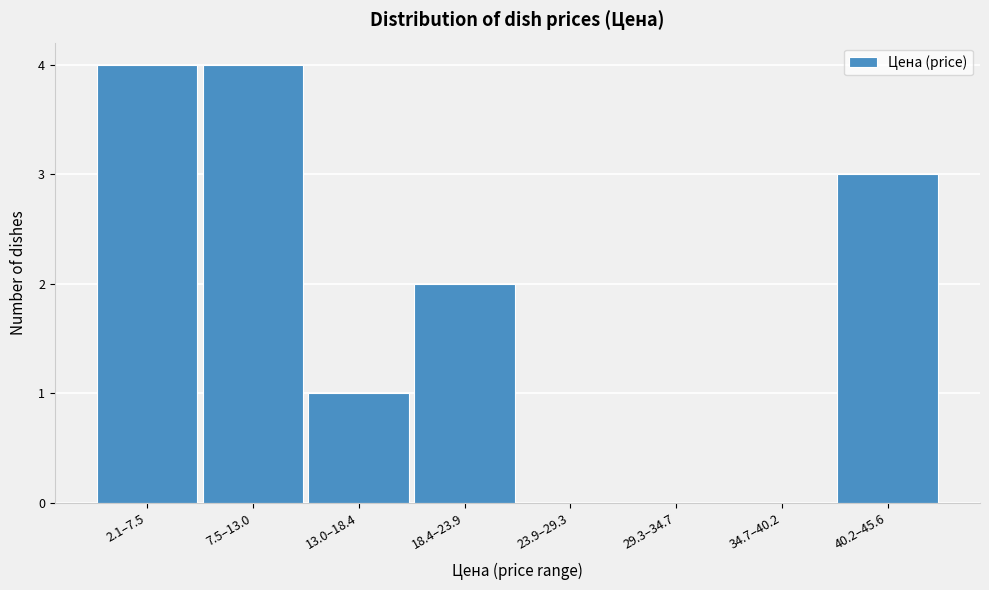

Reading left to right, transcribe all the data shown in this chart.

2.1–7.5=4	7.5–13.0=4	13.0–18.4=1	18.4–23.9=2	23.9–29.3=0	29.3–34.7=0	34.7–40.2=0	40.2–45.6=3